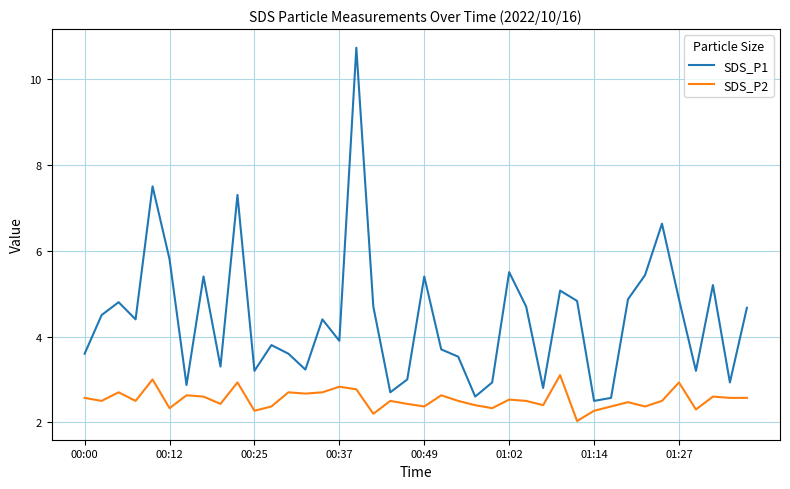

What is the sum of all SDS_P2 values?

101.4